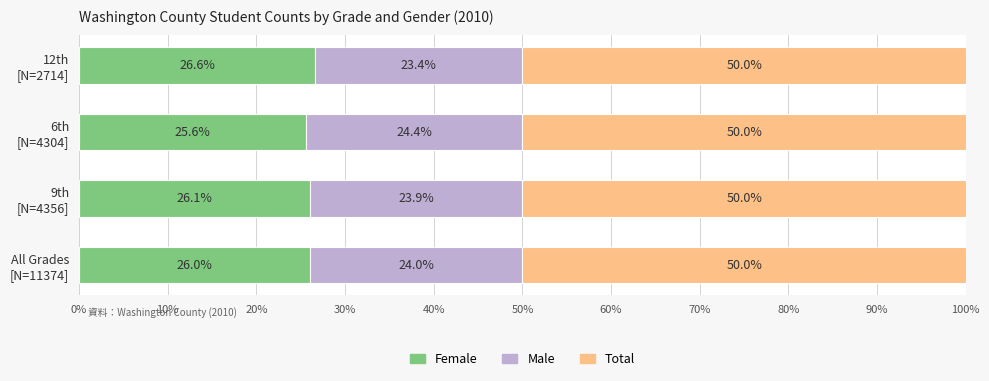

What is the lowest value of the Female series?

25.6